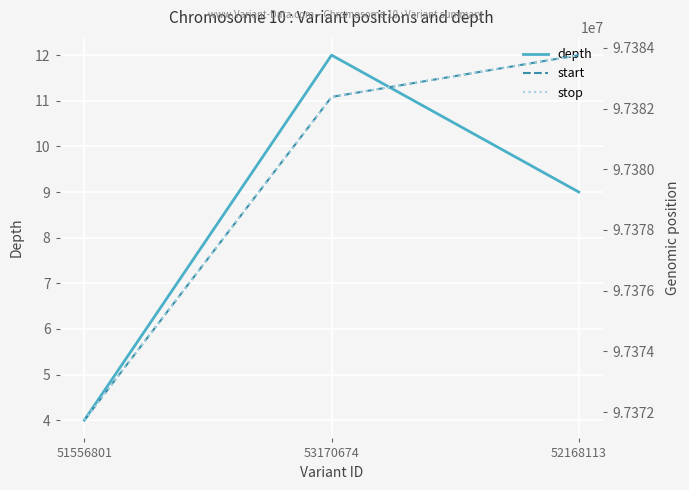

Is the value of stop at 53170674 greater than the value of depth at 52168113?

Yes